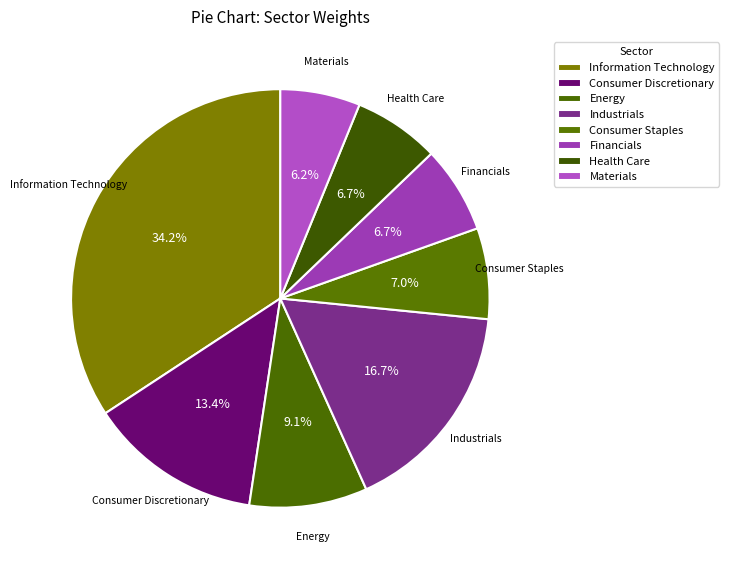

To the nearest percent, what portion does Financials represent?

7%